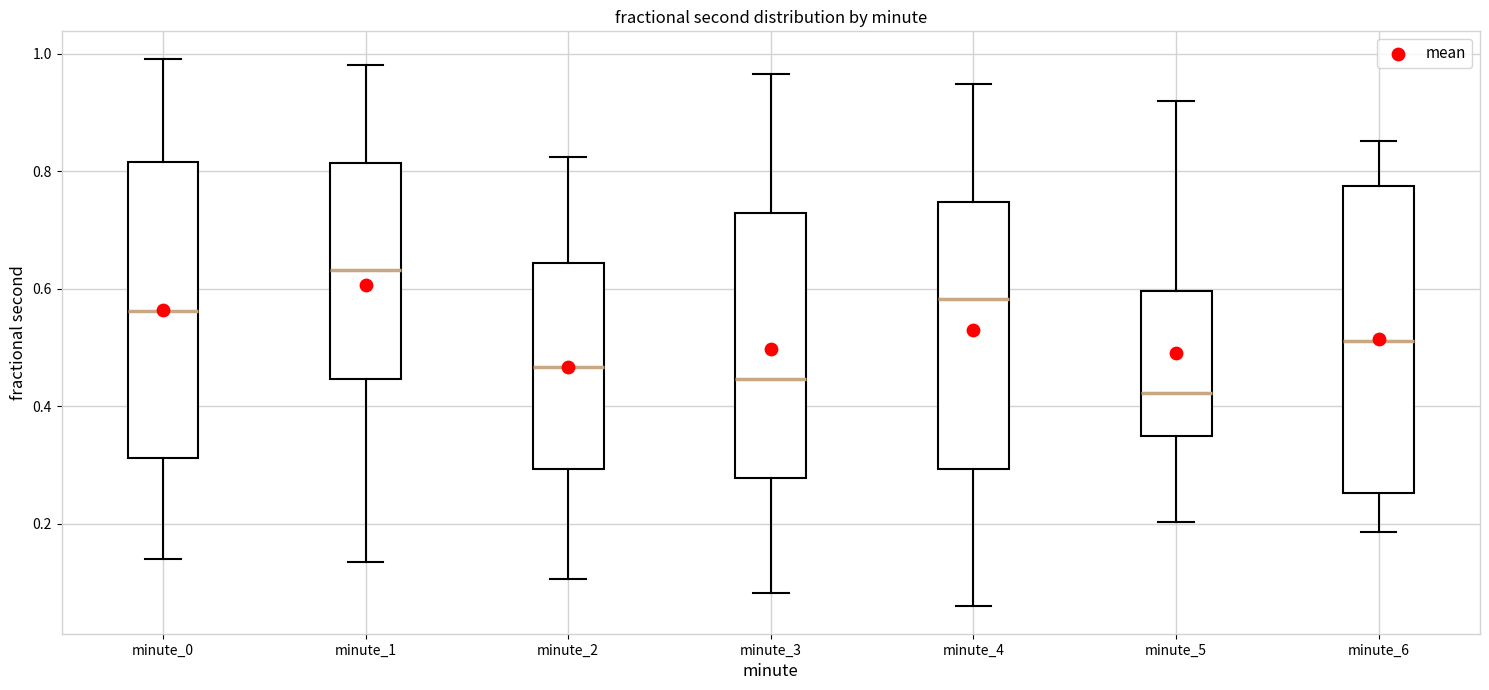

Comparing the boxes themselves (not the whiskers), which one is the tallest?

minute_6